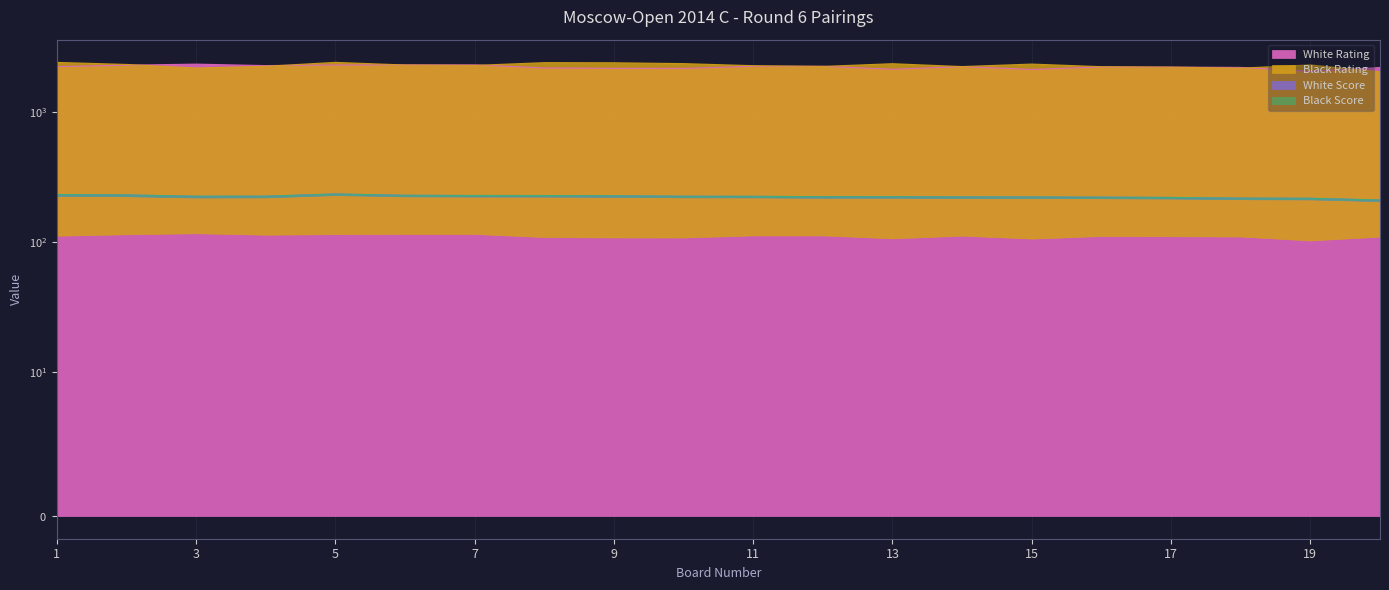

Is it true that White Rating equals 2222.0 at 14?

True